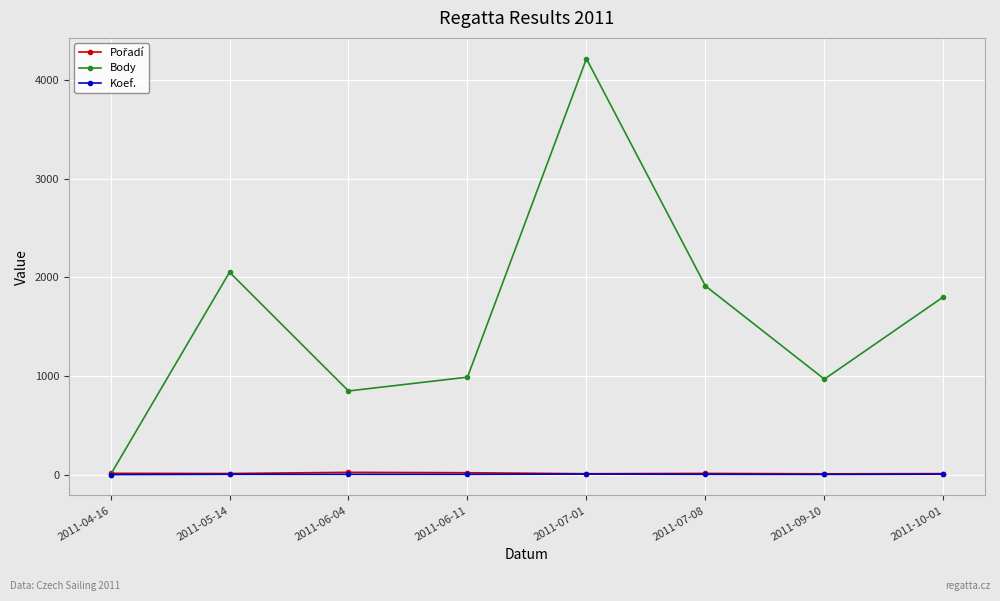

In Body, how many points are higher than both neighbors (excluding endpoints)?

2